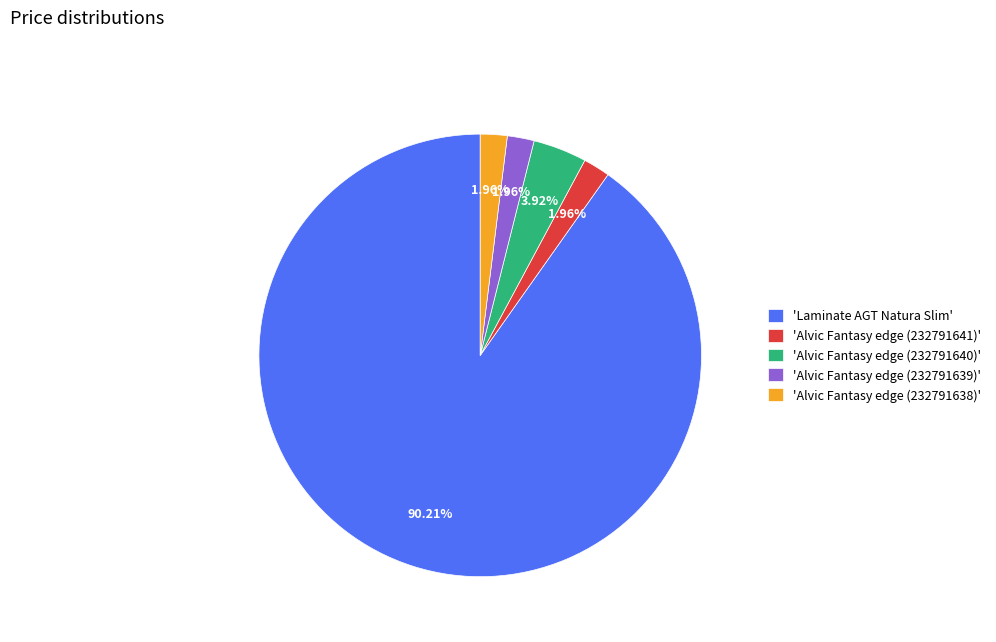

Which category has the biggest portion of the pie?

'Laminate AGT Natura Slim'